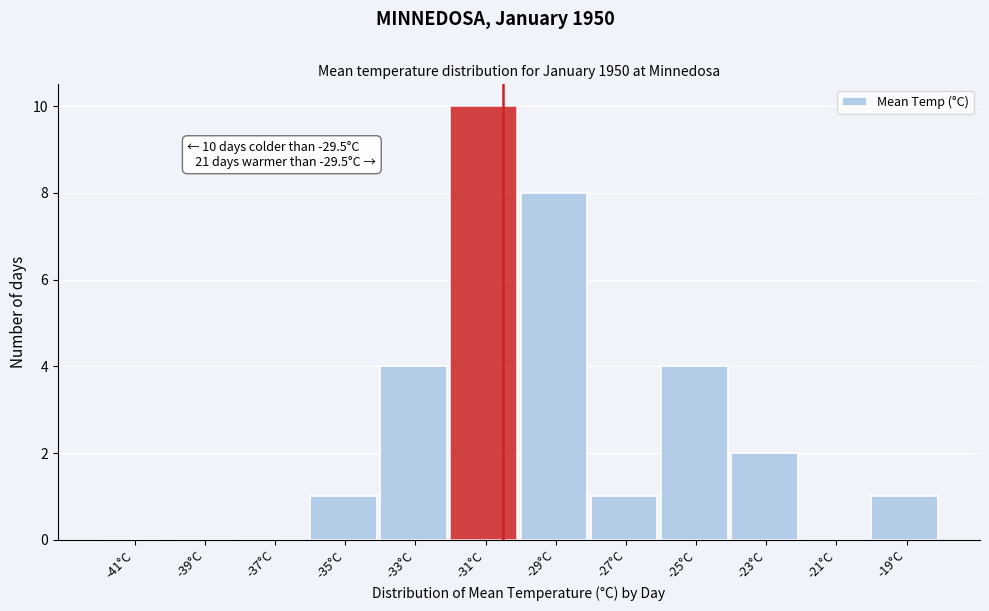

Reading right to left, what are all the values shown in this chart?

-19°C=1	-21°C=0	-23°C=2	-25°C=4	-27°C=1	-29°C=8	-31°C=10	-33°C=4	-35°C=1	-37°C=0	-39°C=0	-41°C=0